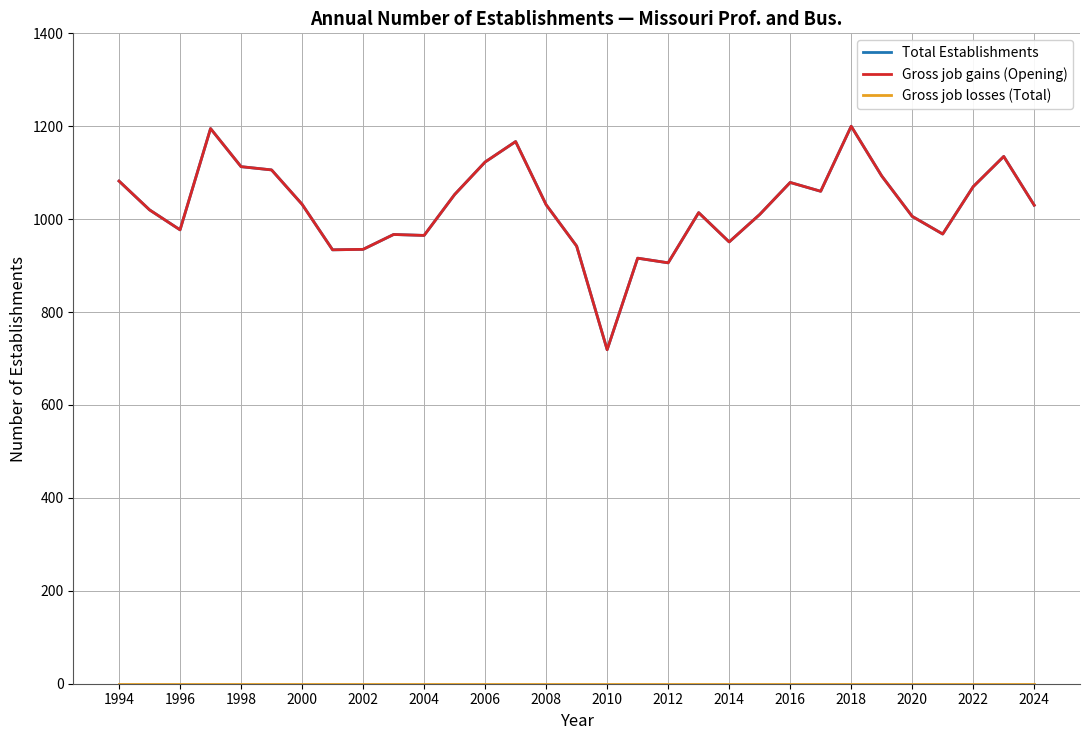

Does the chart display data point markers on the line(s)?

No